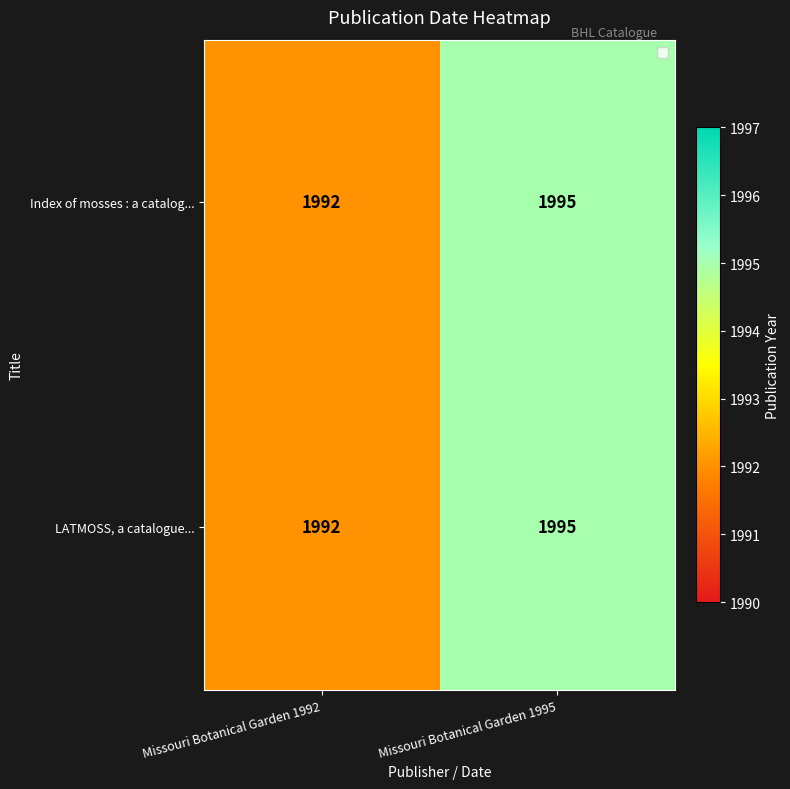

What is the average value of the Index of mosses : a catalog... series?

1994